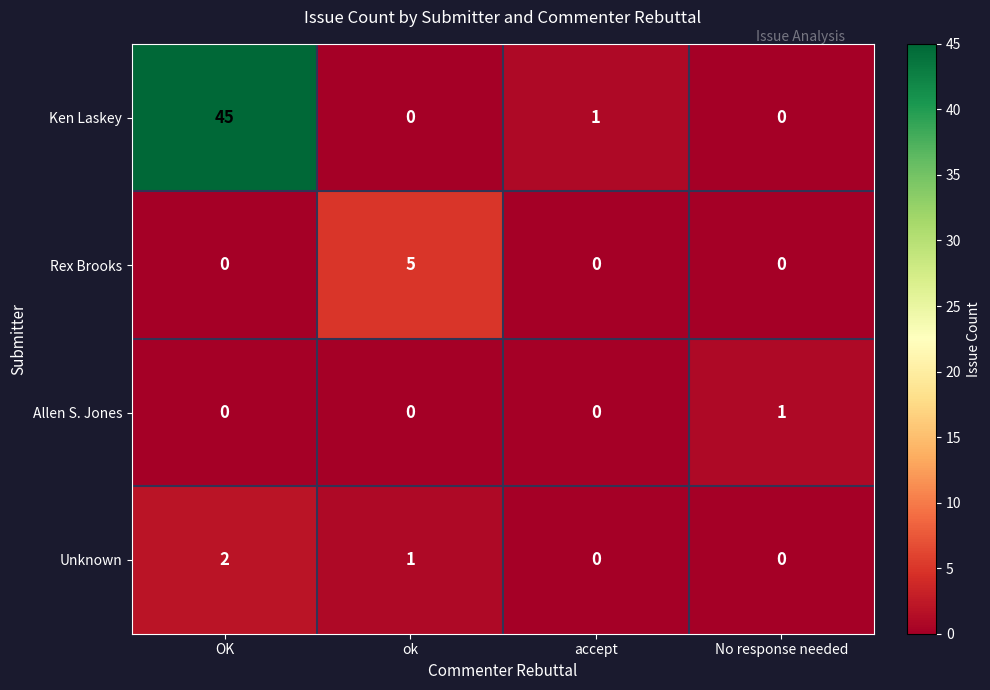

Which series has the largest total across all categories?

Ken Laskey